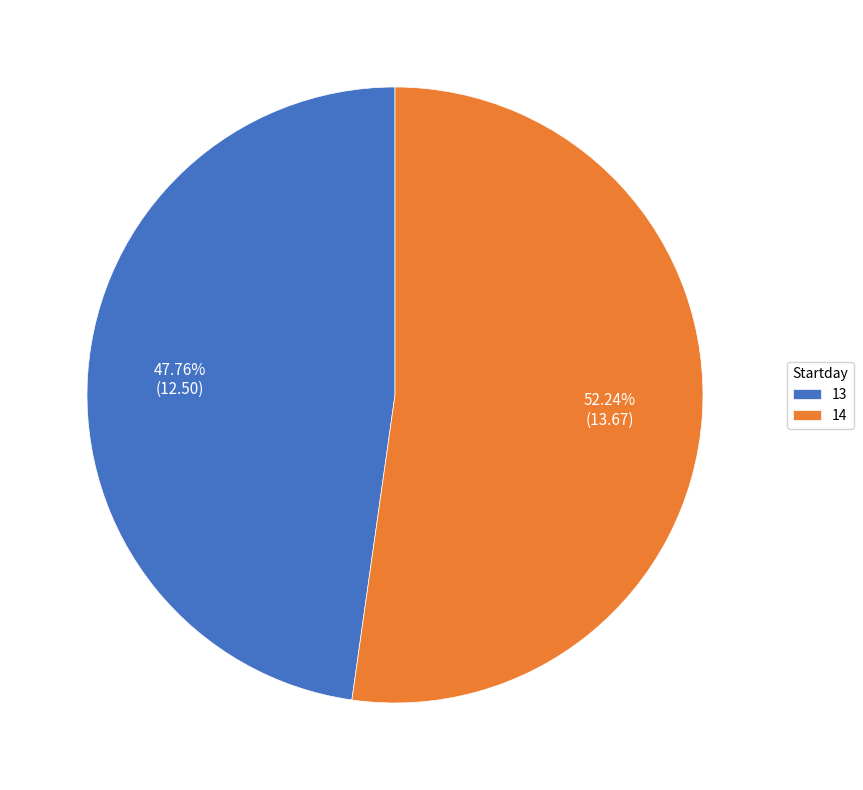

What percentage is the 13 slice, to the nearest percent?

48%